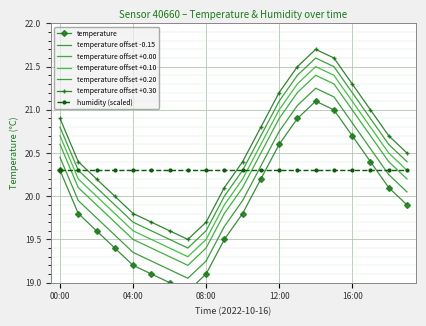

Reading left to right, transcribe all the data shown in this chart.

20.3	19.8	19.6	19.4	19.2	19.1	19.0	18.9	19.1	19.5	19.8	20.2	20.6	20.9	21.1	21.0	20.7	20.4	20.1	19.9